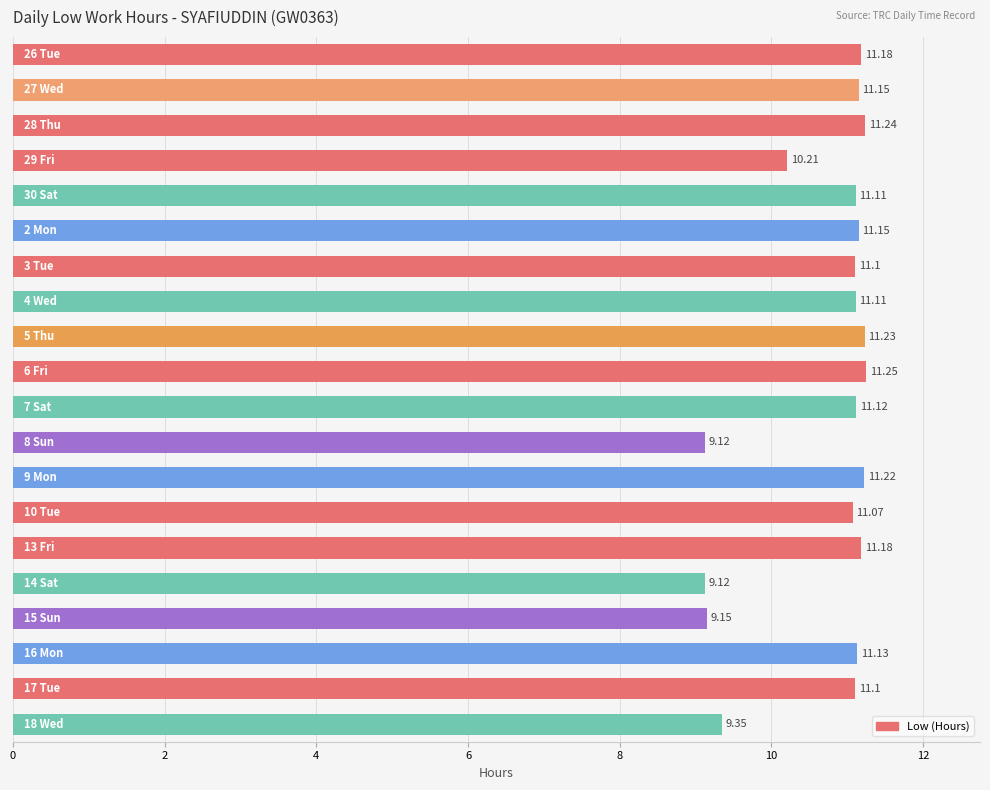

What is the difference between the maximum and minimum values?

2.1